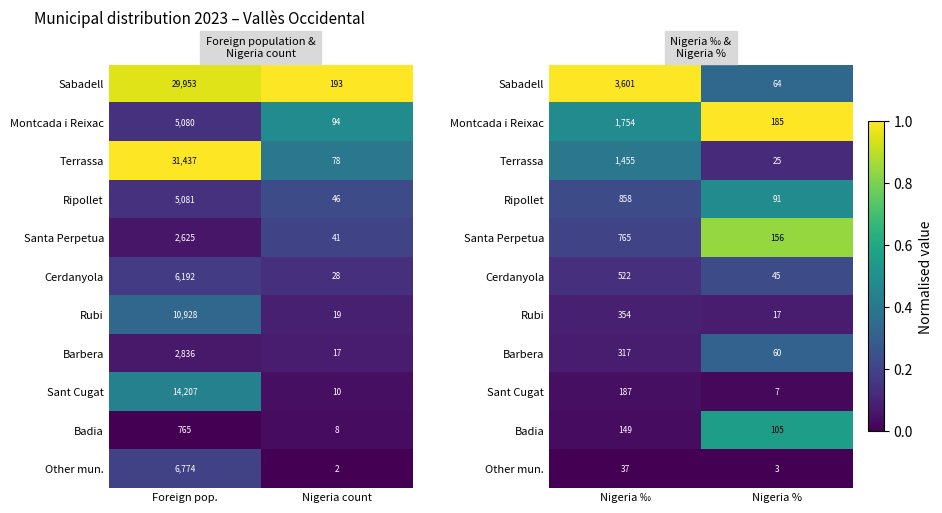

Which category has the lowest value across all series?

Nigeria ‰